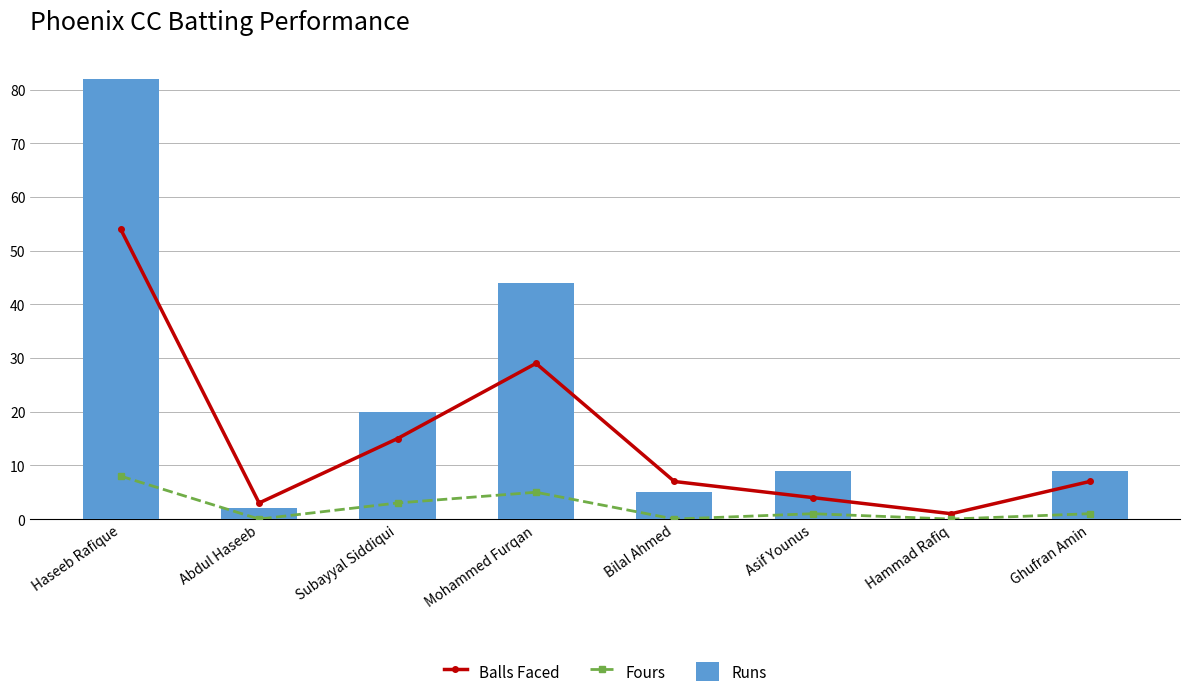

Which series changed the most between Subayyal Siddiqui and Mohammed Furqan?

Runs